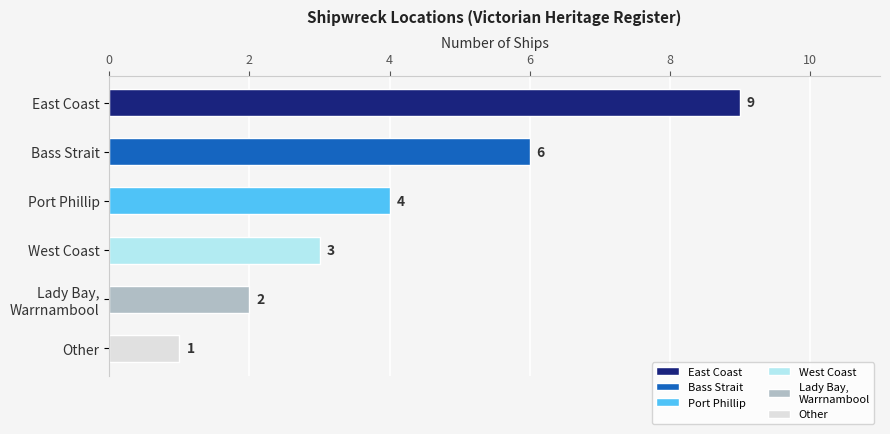

How many values are between 2 and 6?

4